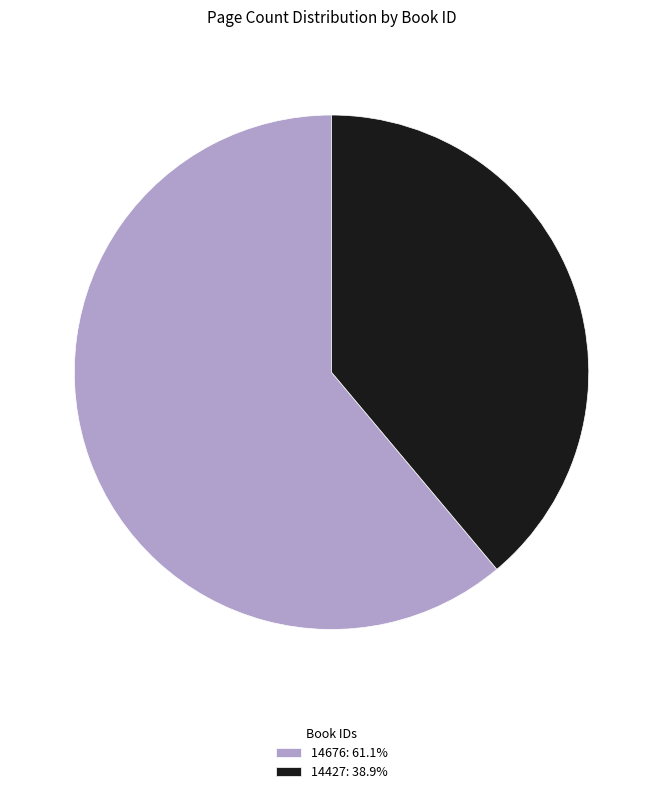

Does 14676: 61.1% represent more than half of the total?

Yes